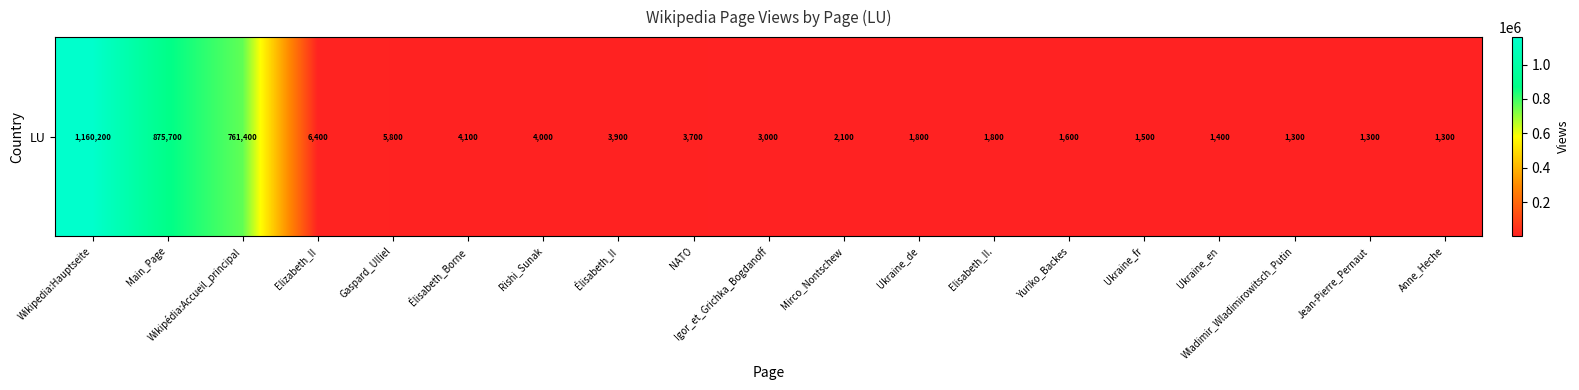

Reading left to right, extract all data points from this chart.

1160200	875700	761400	6400	5800	4100	4000	3900	3700	3000	2100	1800	1800	1600	1500	1400	1300	1300	1300